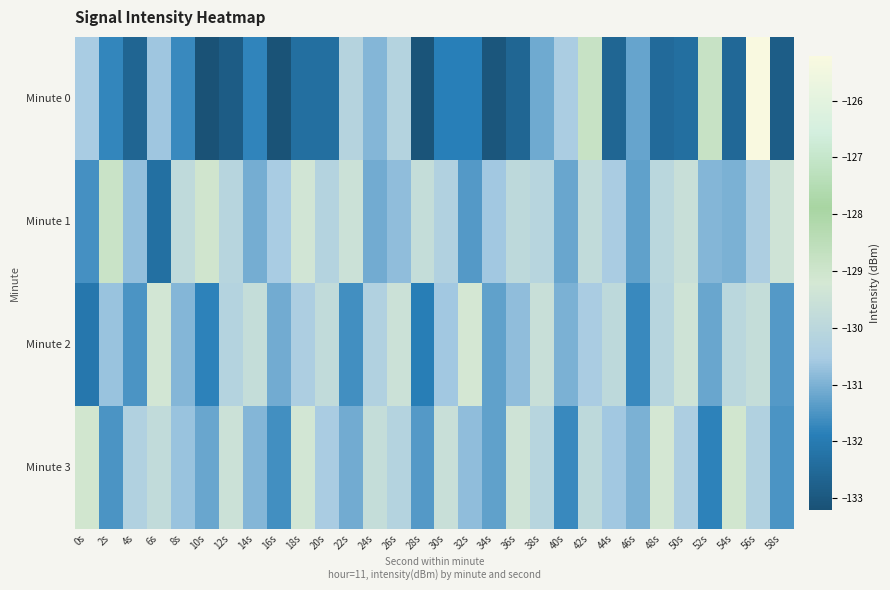

Rank the series by their maximum value, from lowest to highest.

Minute 2, Minute 3, Minute 1, Minute 0